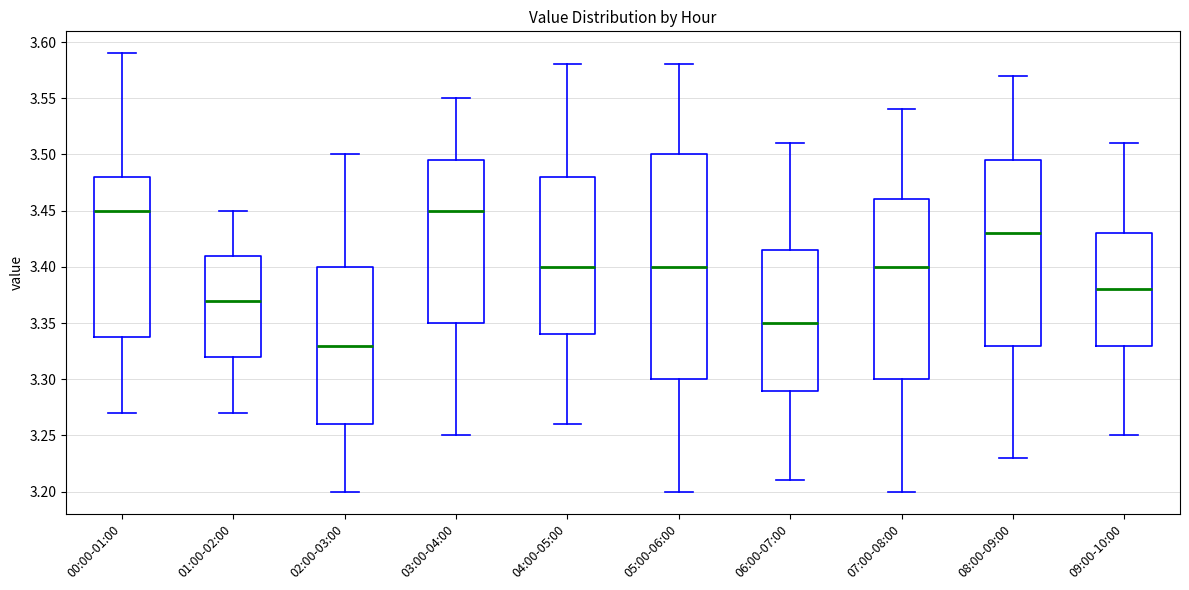

Reading left to right, read every box against the y-axis: the position of its median line, the range the box covers, and the ends of its whiskers. The values are not printed on the chart, so give them approximately, as read against the axis.

00:00-01:00: median 3.450, box 3.340 to 3.480, whiskers 3.270 to 3.590
01:00-02:00: median 3.370, box 3.320 to 3.410, whiskers 3.270 to 3.450
02:00-03:00: median 3.330, box 3.260 to 3.400, whiskers 3.200 to 3.500
03:00-04:00: median 3.450, box 3.350 to 3.495, whiskers 3.250 to 3.550
04:00-05:00: median 3.400, box 3.340 to 3.480, whiskers 3.260 to 3.580
05:00-06:00: median 3.400, box 3.300 to 3.500, whiskers 3.200 to 3.580
06:00-07:00: median 3.350, box 3.290 to 3.415, whiskers 3.210 to 3.510
07:00-08:00: median 3.400, box 3.300 to 3.460, whiskers 3.200 to 3.540
08:00-09:00: median 3.430, box 3.330 to 3.495, whiskers 3.230 to 3.570
09:00-10:00: median 3.380, box 3.330 to 3.430, whiskers 3.250 to 3.510